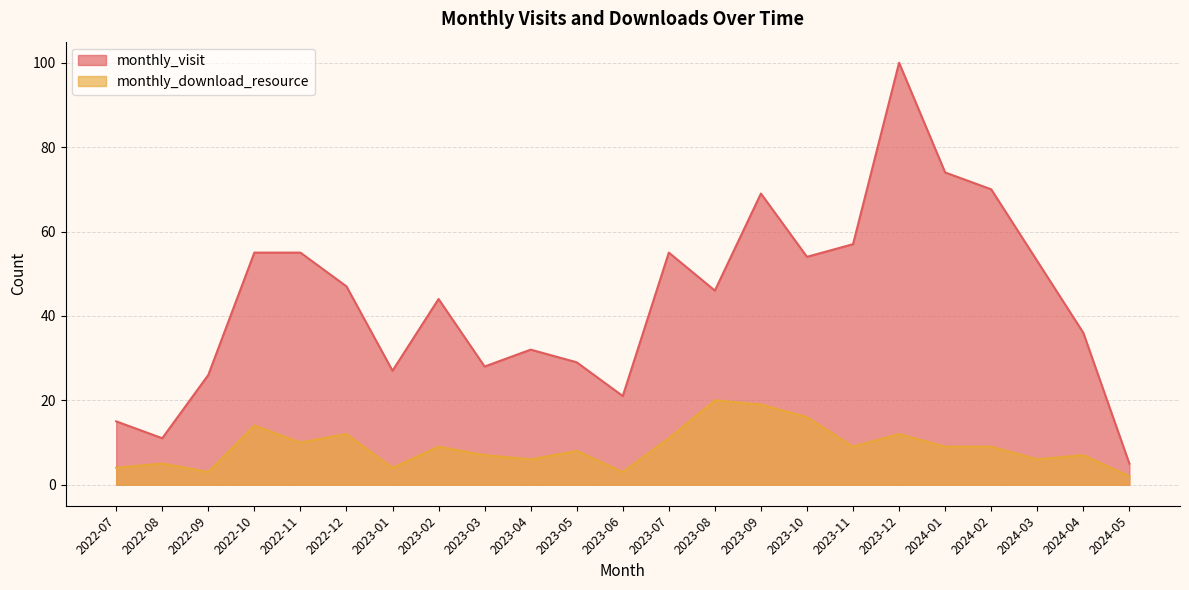

How many lines are shown in the chart?

2